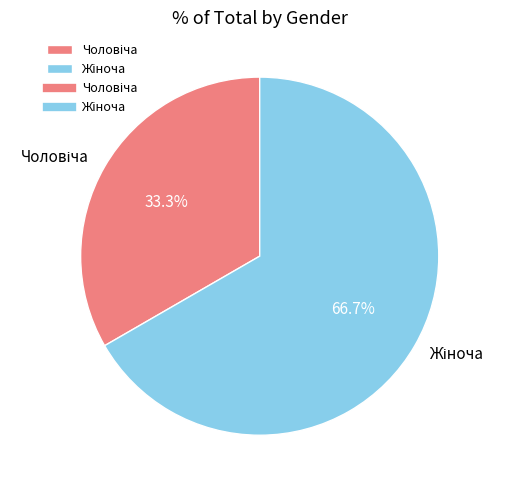

Is there a majority slice in this chart?

Yes